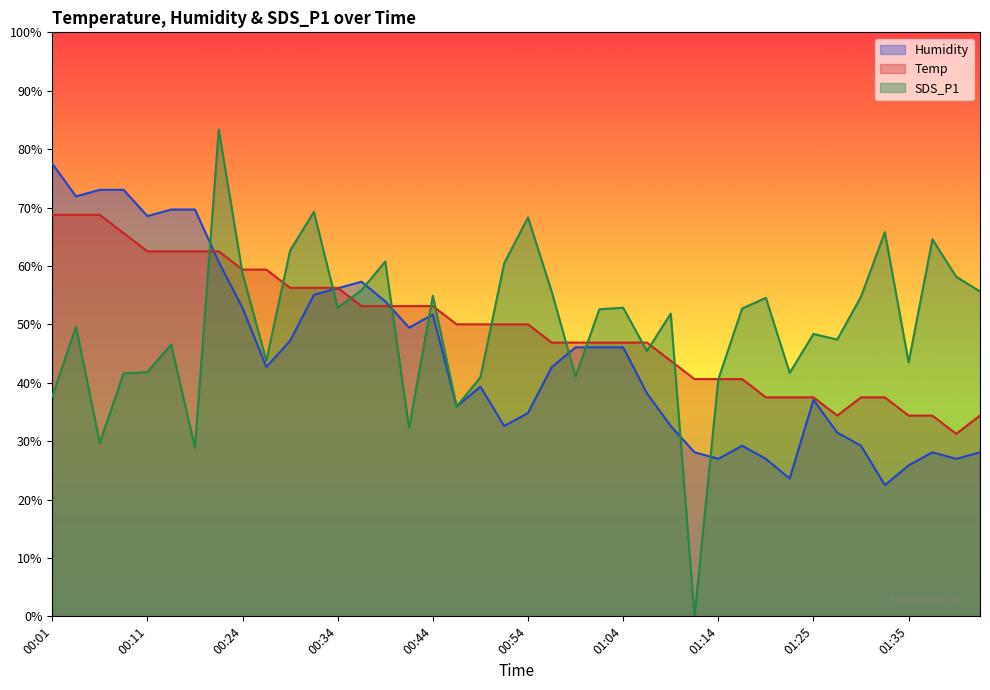

At which label does Humidity reach its minimum?

01:33